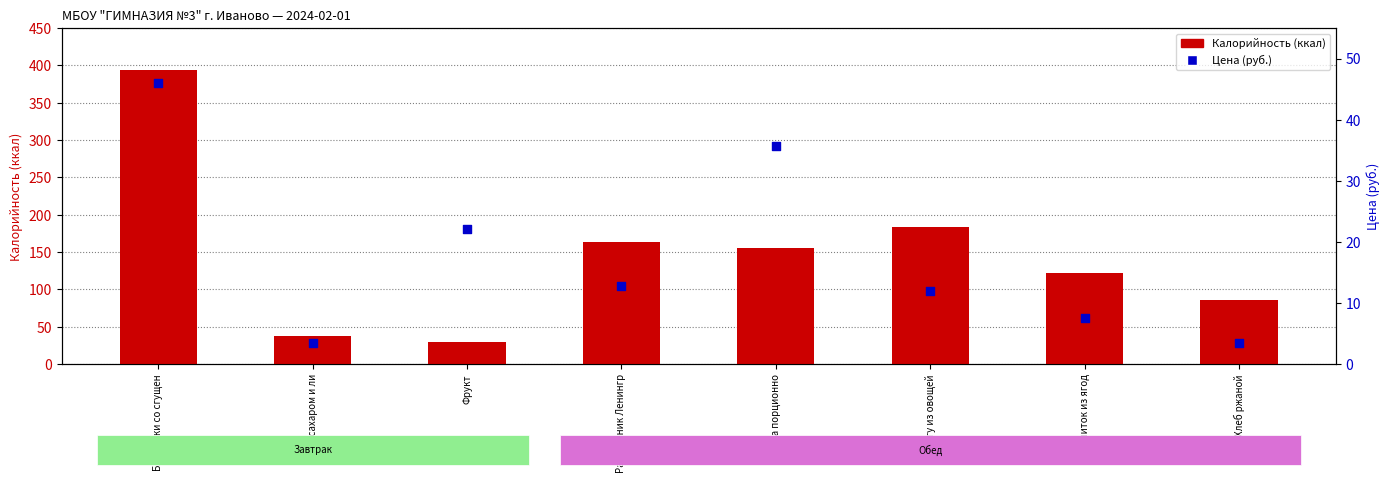

At how many categories does at least one series exceed 271?

1